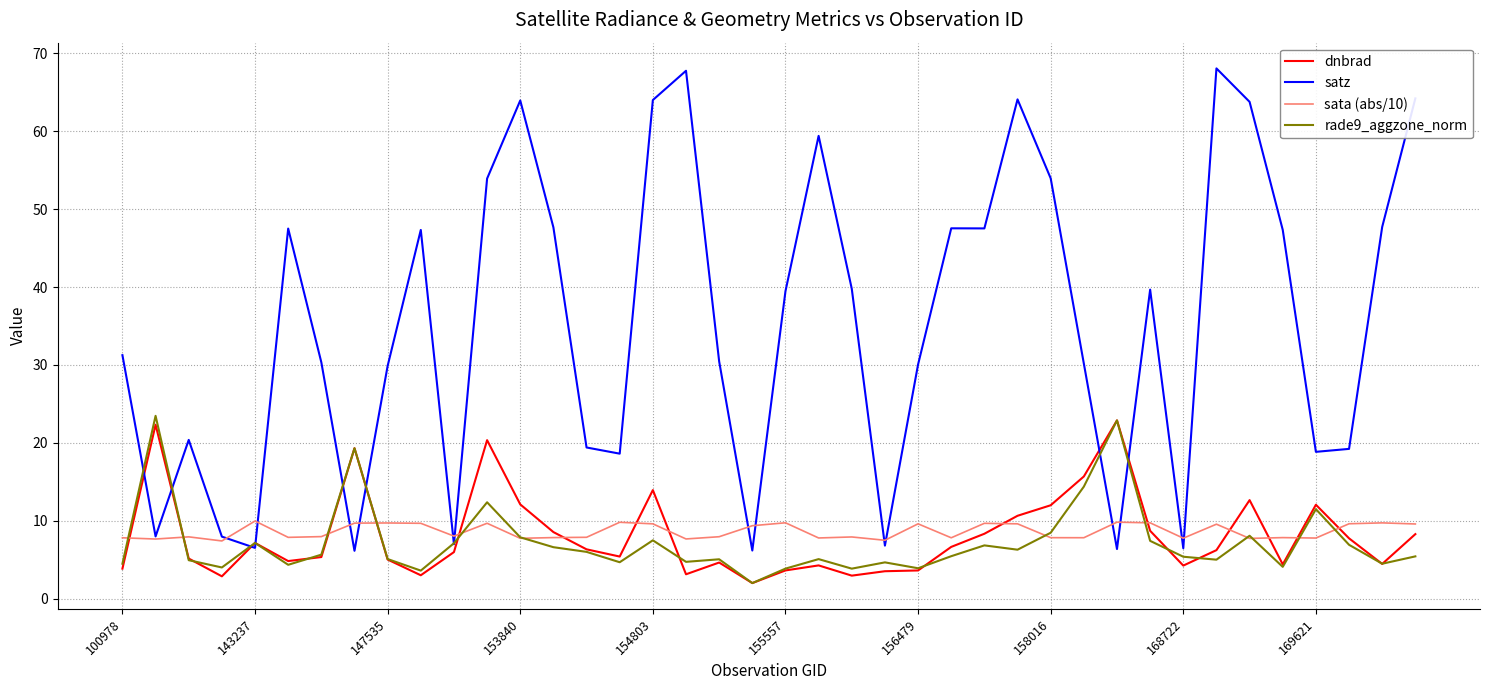

What is the sum of all rade9_aggzone_norm values?

291.1